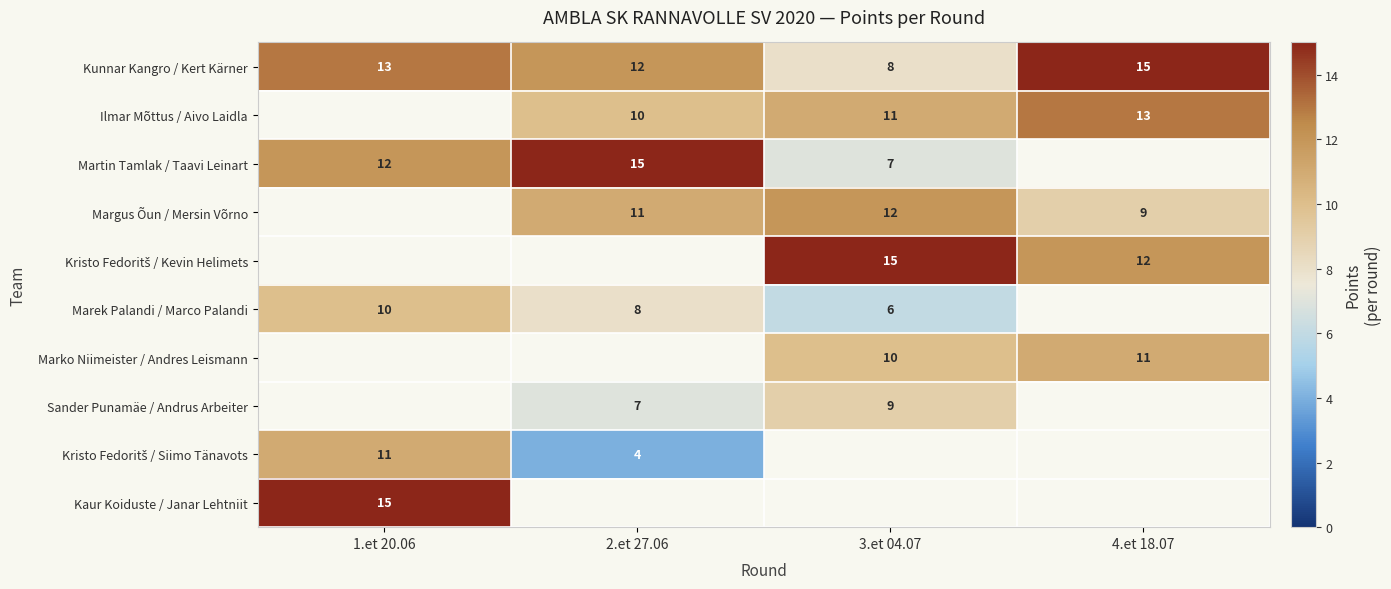

The Martin Tamlak / Taavi Leinart series shows 12 at 3.et 04.07. True or false?

False